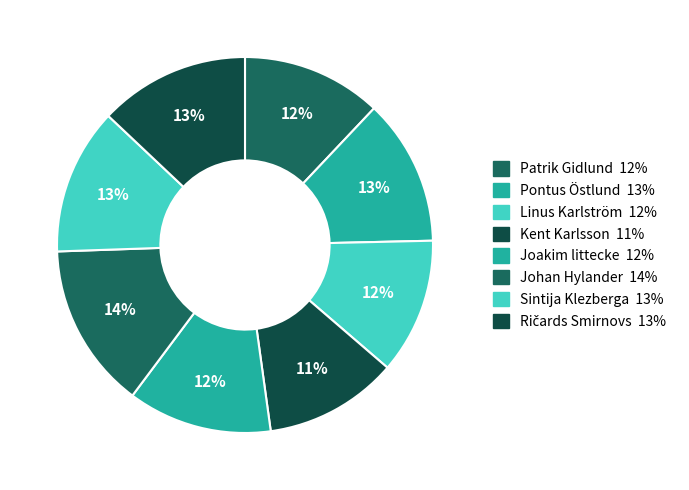

Rank the categories by value from lowest to highest.

Kent Karlsson, Linus Karlström, Patrik Gidlund, Joakim littecke, Pontus Östlund, Sintija Klezberga, Ričards Smirnovs, Johan Hylander